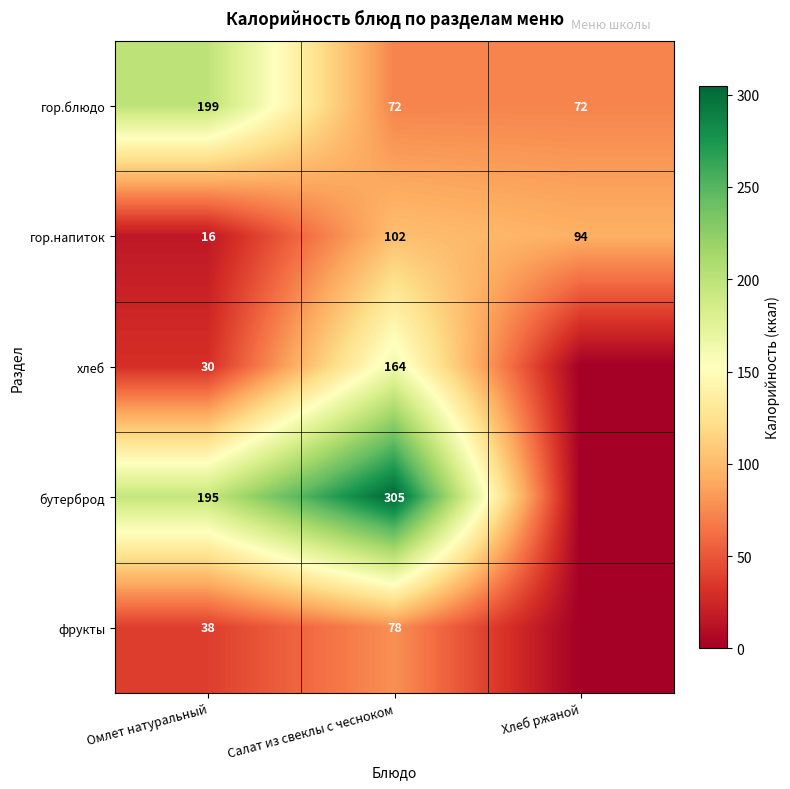

What is the total value across all series at Салат из свеклы с чесноком?

721